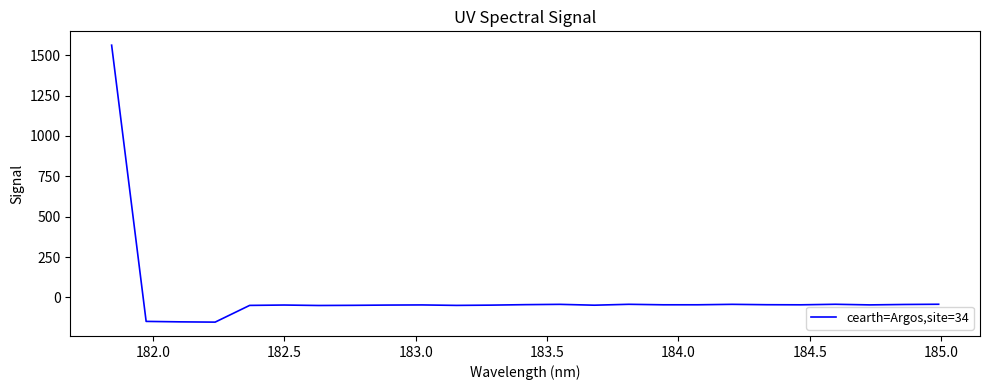

Does the chart display data point markers on the line(s)?

No